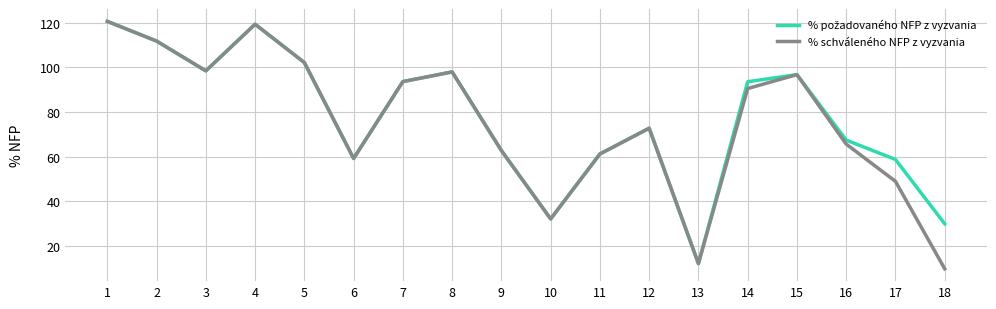

What is the highest value of the % schváleného NFP z vyzvania series?

120.7